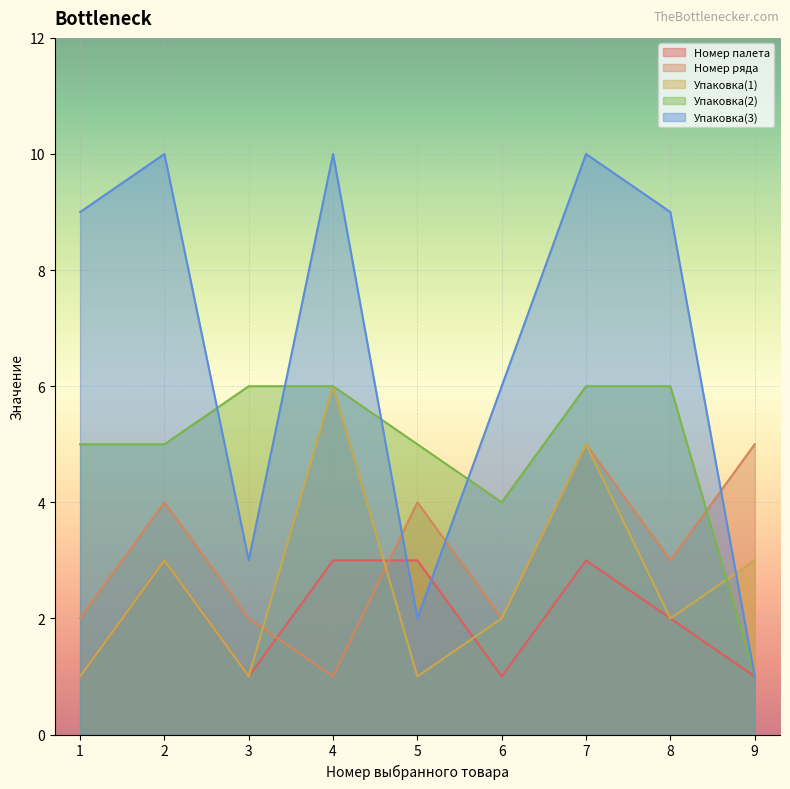

How many interior local peaks does the Номер палета series have?

2